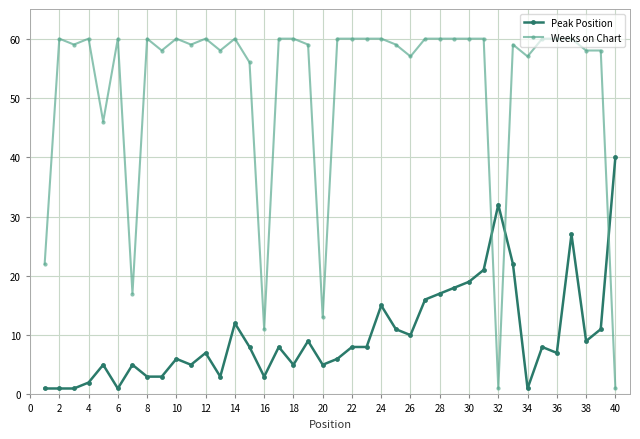

Which series has the largest total across all categories?

Weeks on Chart